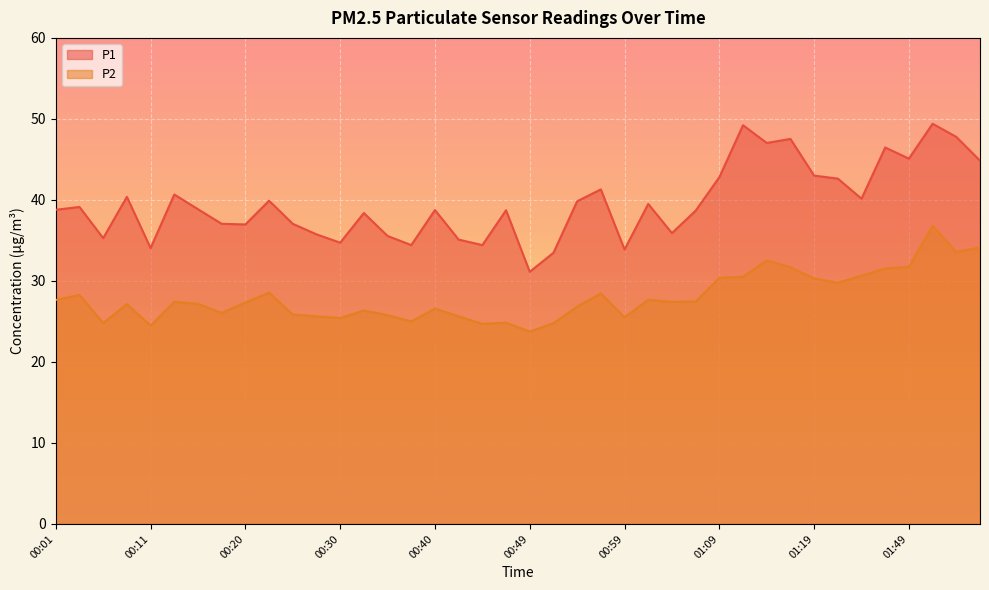

Where is P2 nearest to the value 30?

01:21